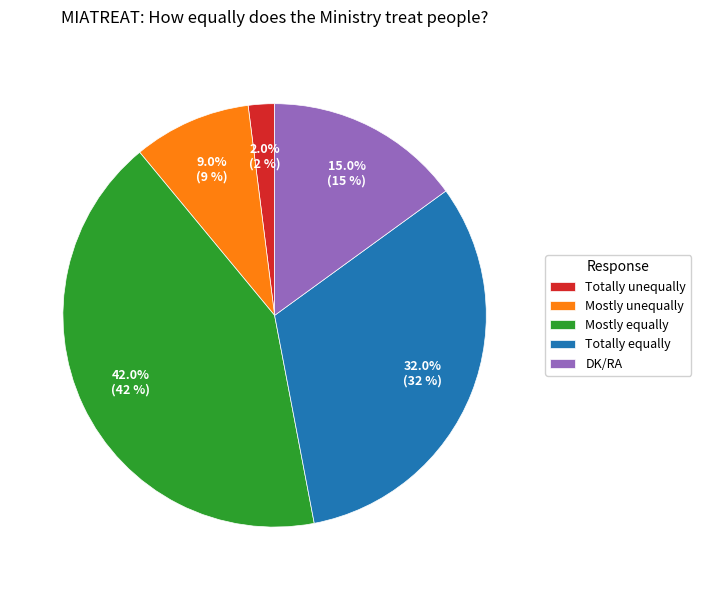

Rank the categories by value from lowest to highest.

Totally unequally, Mostly unequally, DK/RA, Totally equally, Mostly equally